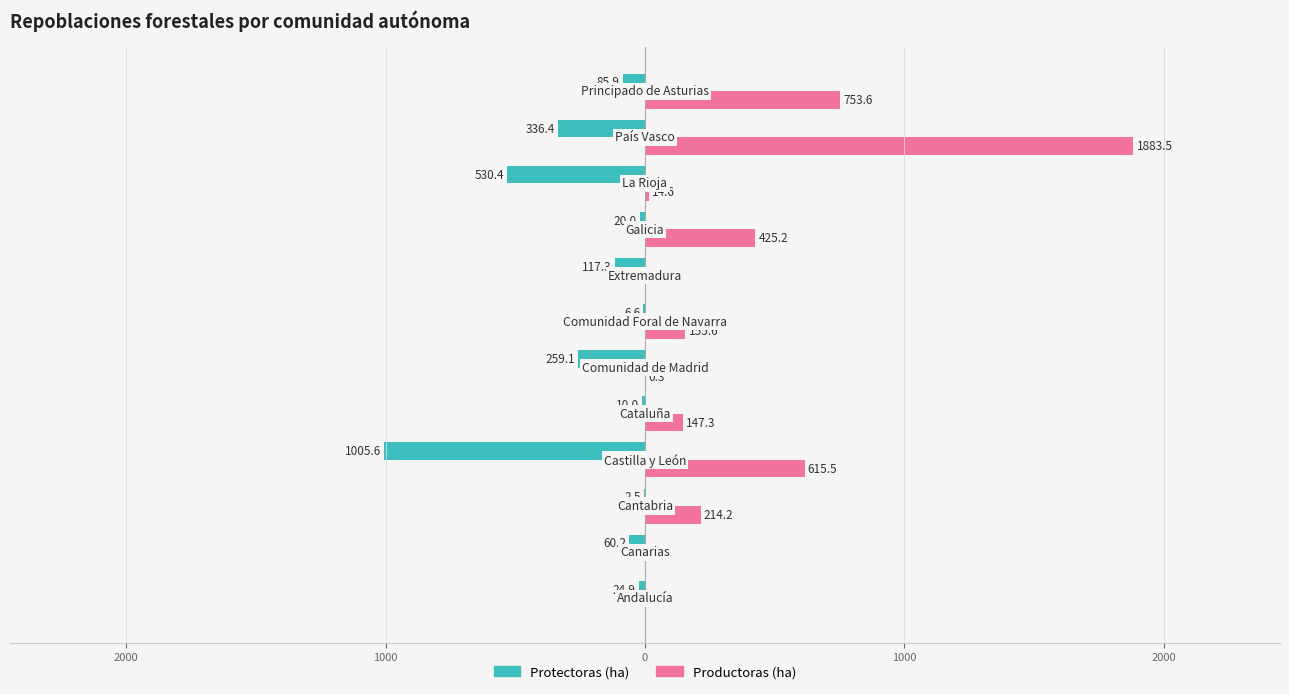

Reading left to right, transcribe all the data shown in this chart.

Protectoras (ha): -24.9	-60.2	-2.5	-1005.6	-10.0	-259.1	-6.6	-117.3	-20.0	-530.4	-336.4	-85.9
Productoras (ha): 0.0	0.0	214.2	615.5	147.3	0.3	155.6	0.0	425.2	14.6	1883.5	753.6